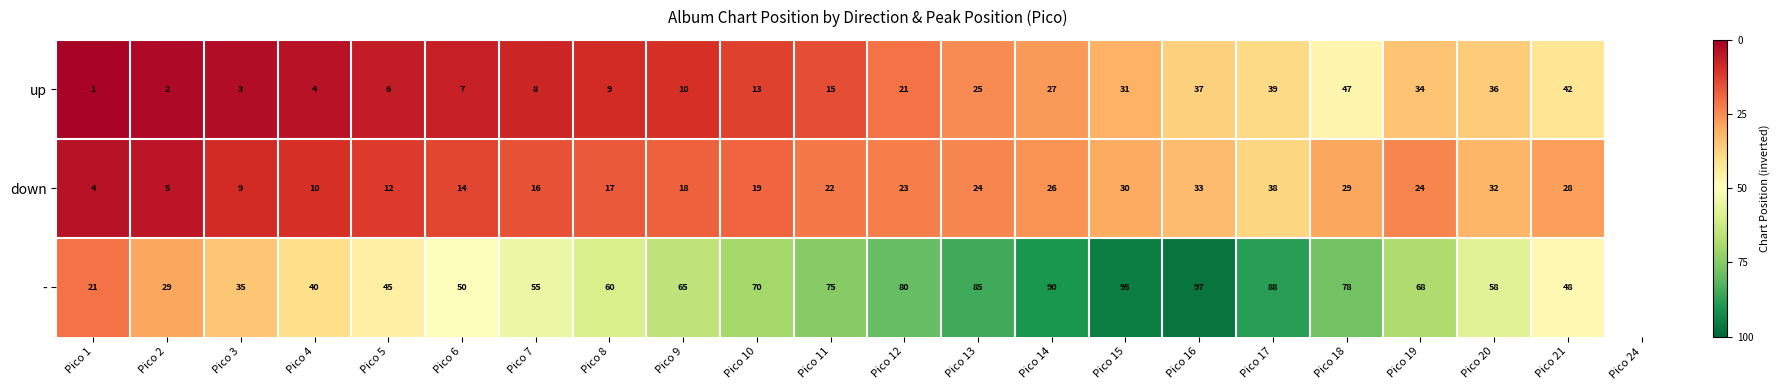

How many distinct data groups are displayed?

3